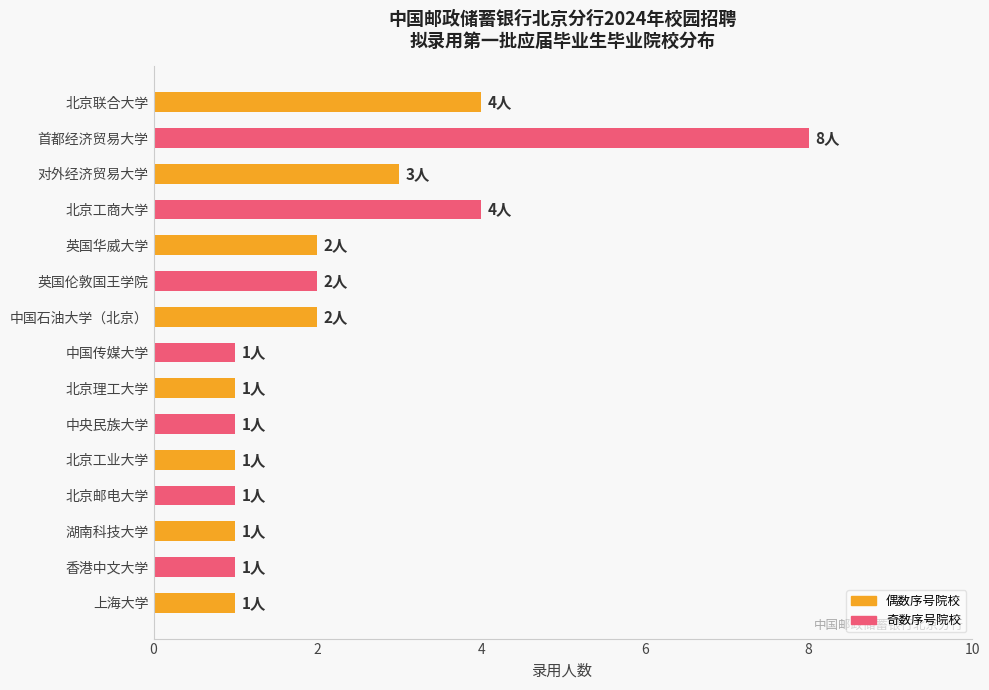

What position from the bottom is 北京邮电大学?

4